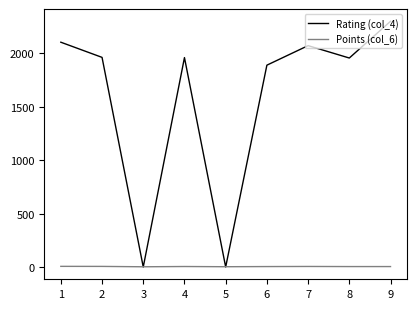

Where is the first local maximum for Rating (col_4)?

4